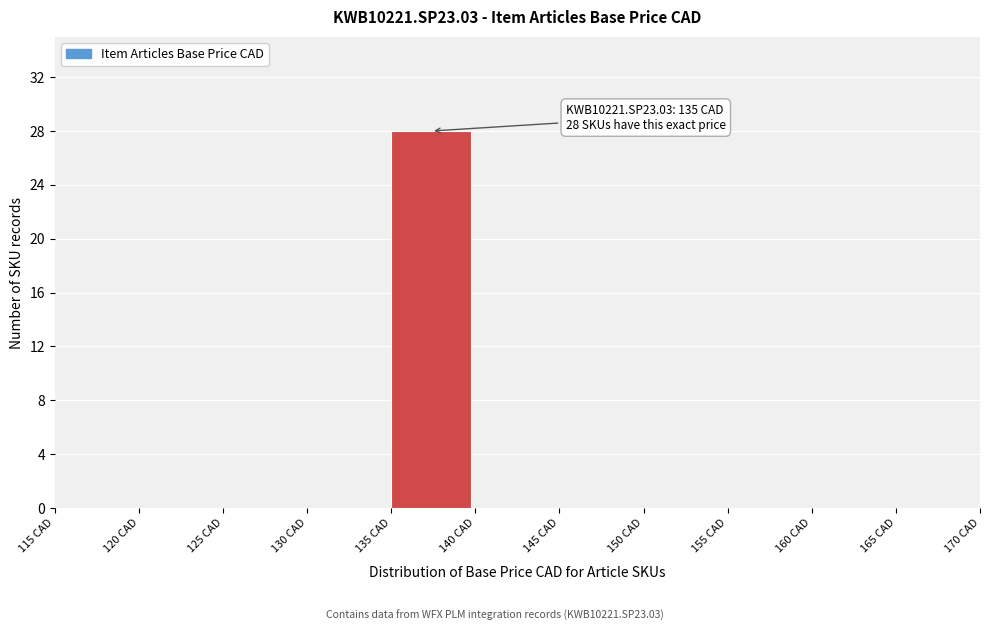

Which range on the x-axis has the tallest bar?

135 to 140